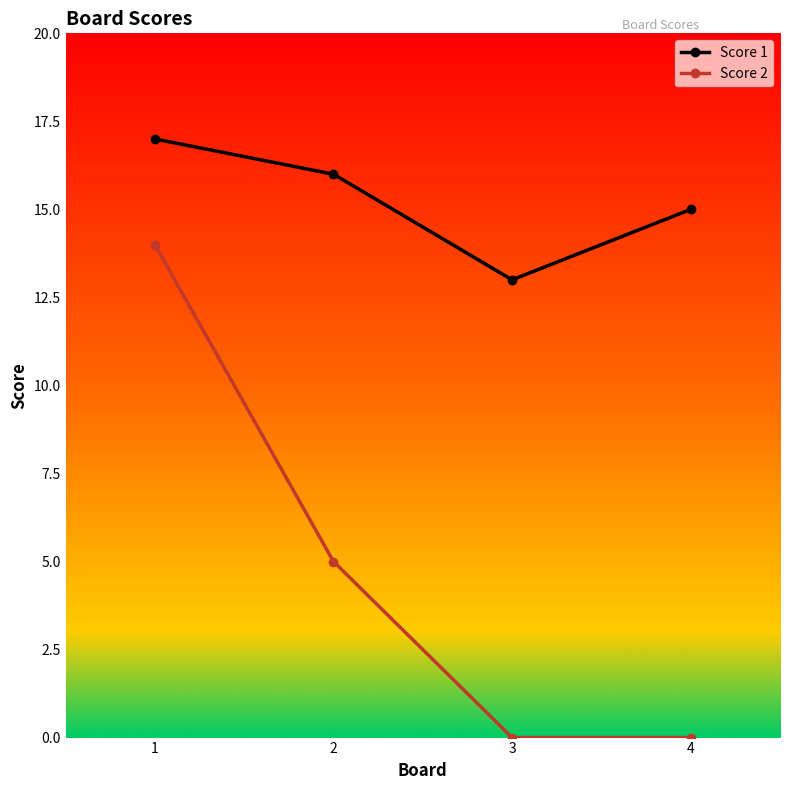

The Score 2 series shows 0 at 3. True or false?

True